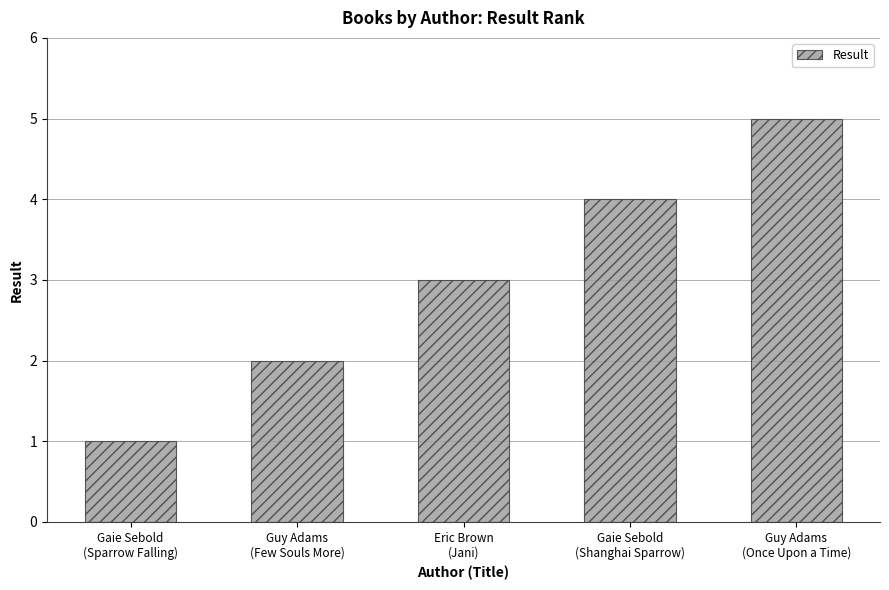

How many distinct data groups are displayed?

1